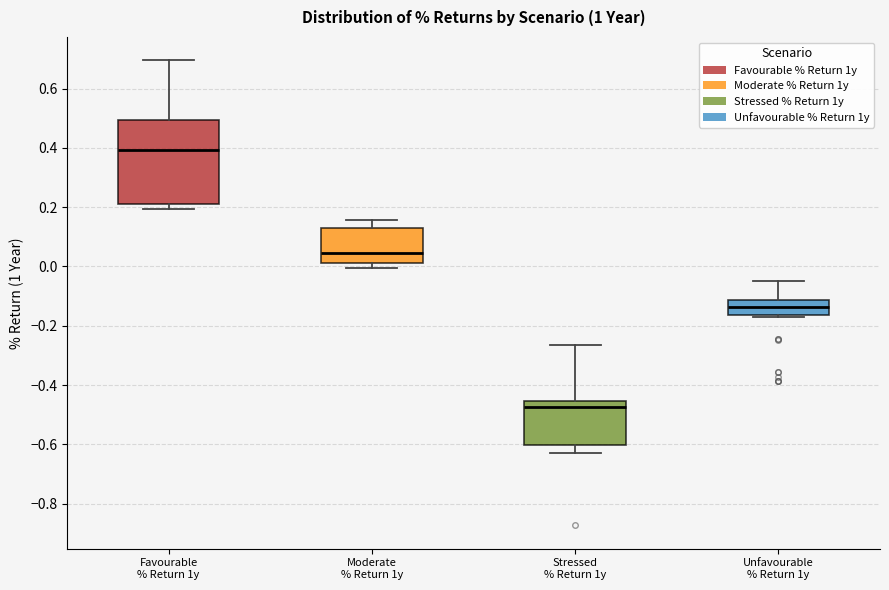

Reading left to right, read every box against the y-axis: the position of its median line, the range the box covers, and the ends of its whiskers. The values are not printed on the chart, so give them approximately, as read against the axis.

Favourable % Return 1y: median 0.40, box 0.20 to 0.50, whiskers 0.20 (just below the box's lower edge) to 0.70
Moderate % Return 1y: median 0.04, box 0.02 to 0.12, whiskers 0.00 to 0.16
Stressed % Return 1y: median -0.48, box -0.60 to -0.46, whiskers -0.62 to -0.26
Unfavourable % Return 1y: median -0.14, box -0.16 to -0.12, whiskers -0.18 to -0.04